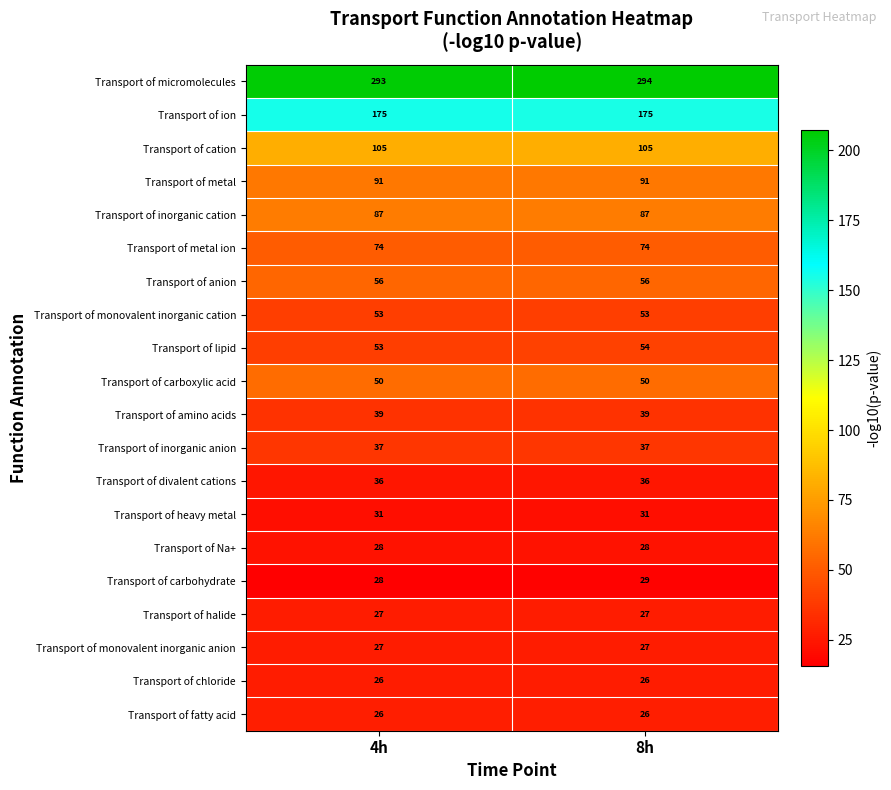

What value does the Transport of lipid series have at 4h?

53